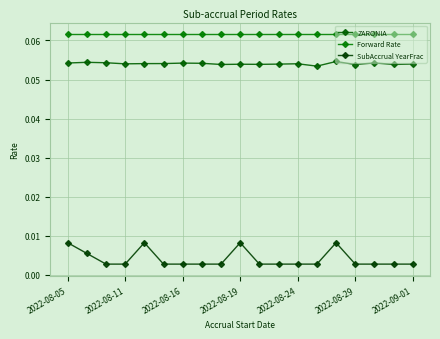

Where is Forward Rate nearest to the value 0?

2022-08-05